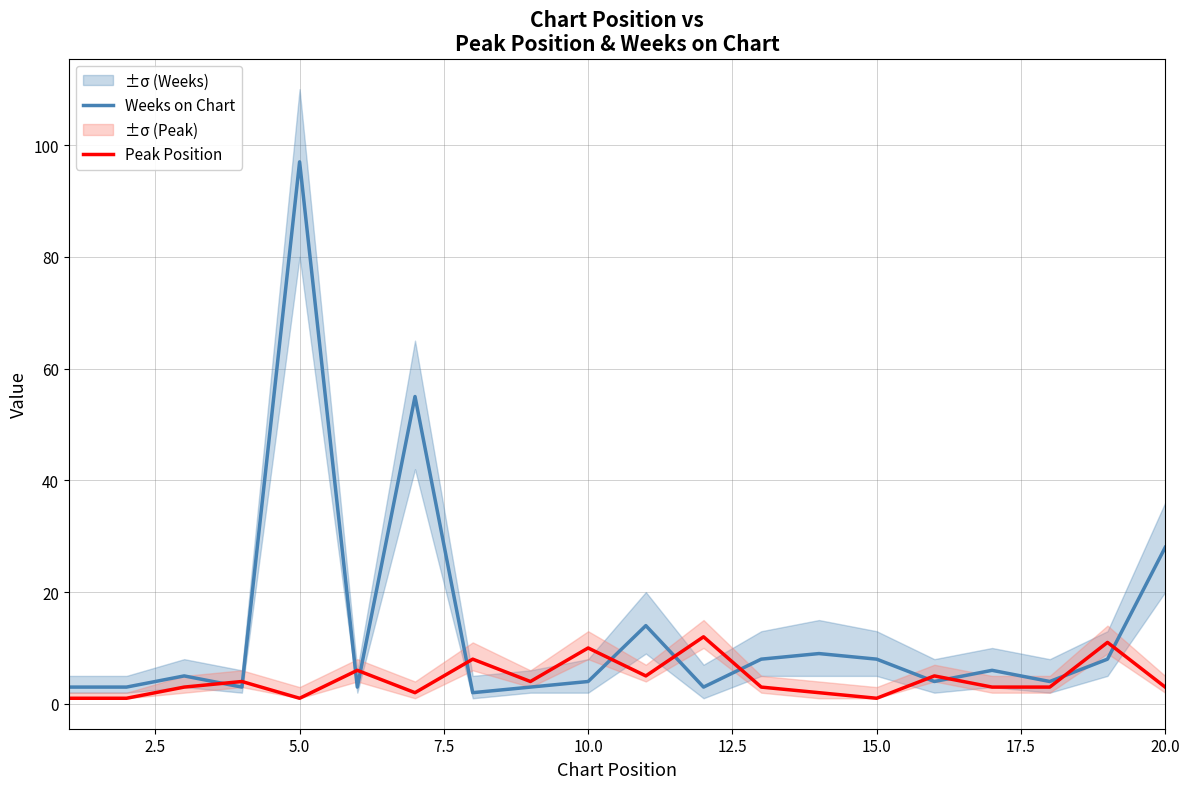

Is the value of Weeks on Chart at 5.0 greater than the value of Peak Position at 10.0?

Yes